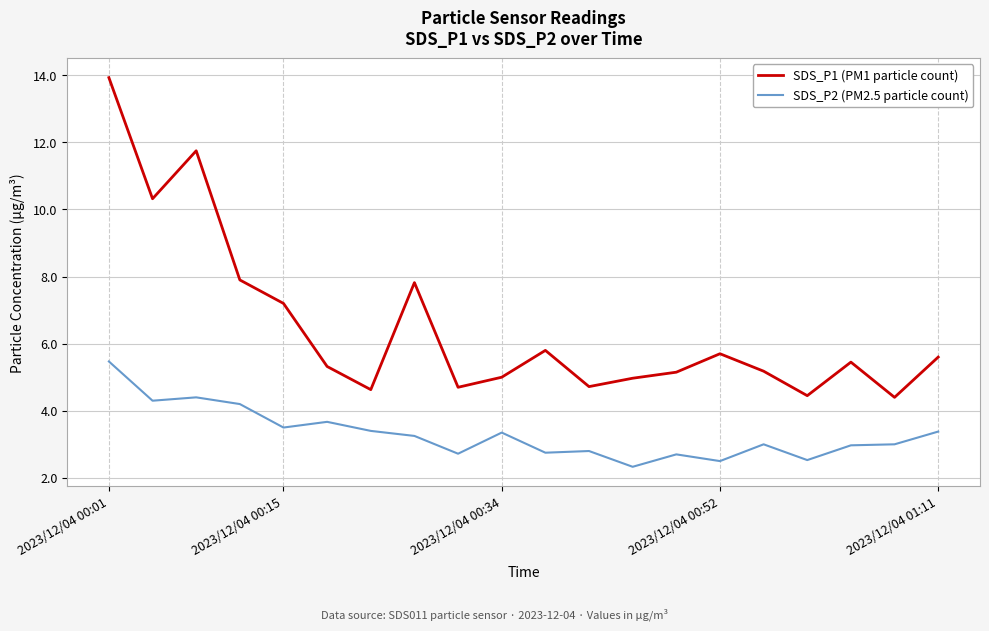

What is the greatest value displayed?

13.9